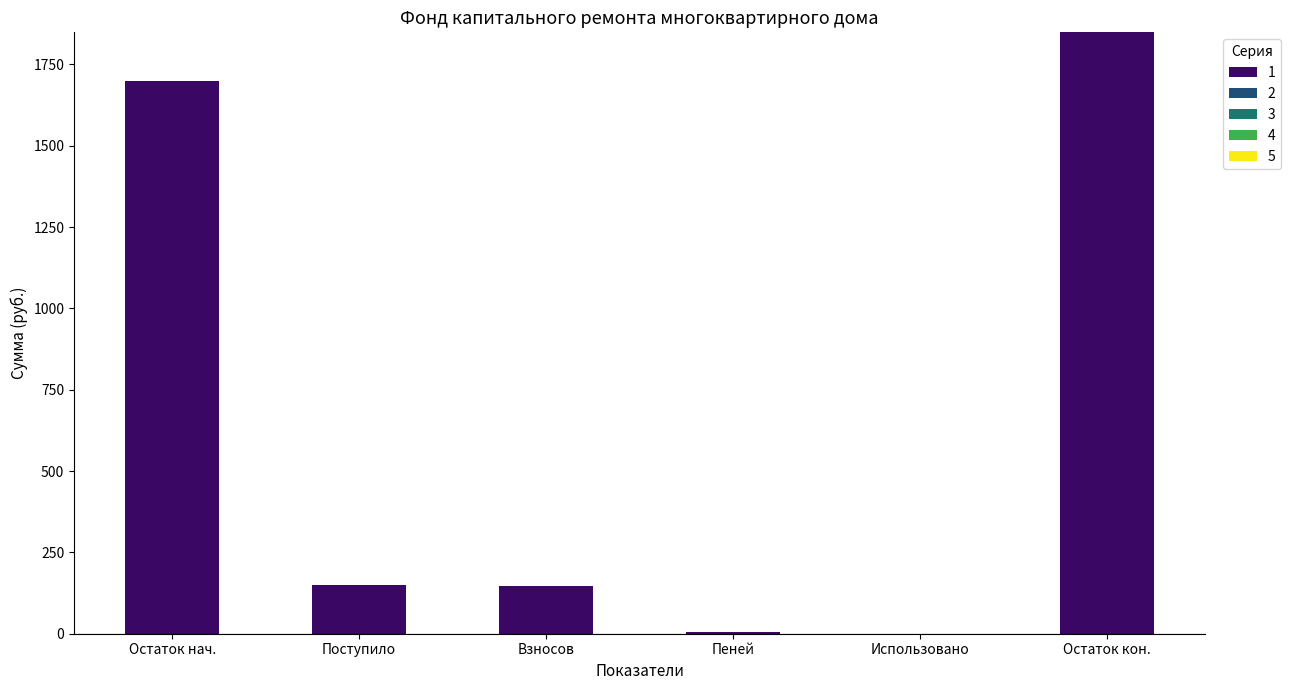

Which has a higher value, Остаток нач. or Взносов?

Остаток нач.